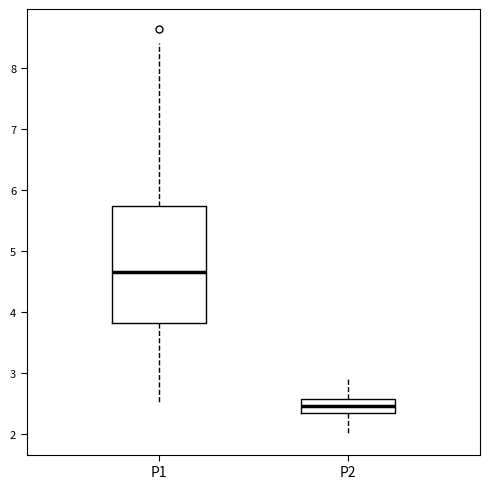

Reading left to right, read every box against the y-axis: the position of its median line, the range the box covers, and the ends of its whiskers. The values are not printed on the chart, so give them approximately, as read against the axis.

P1: median 4.7, box 3.8 to 5.7, whiskers 2.5 to 8.4
P2: median 2.5, box 2.4 to 2.6, whiskers 2.0 to 2.9